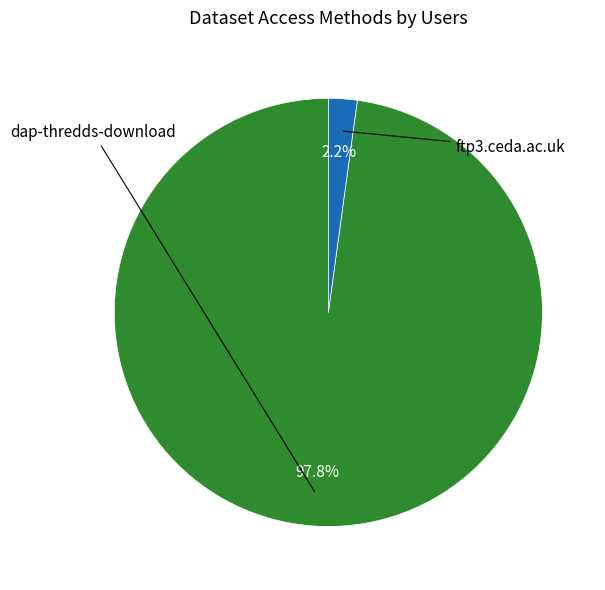

To the nearest percent, what is the combined percentage of dap-thredds-download and ftp3.ceda.ac.uk?

100%